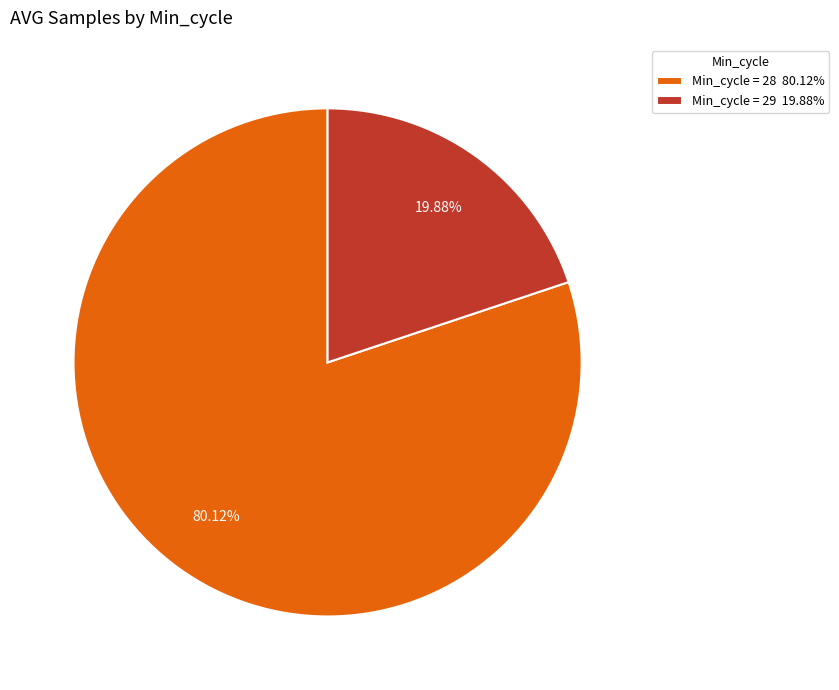

Which slice is the largest?

Min_cycle = 28 80.12%